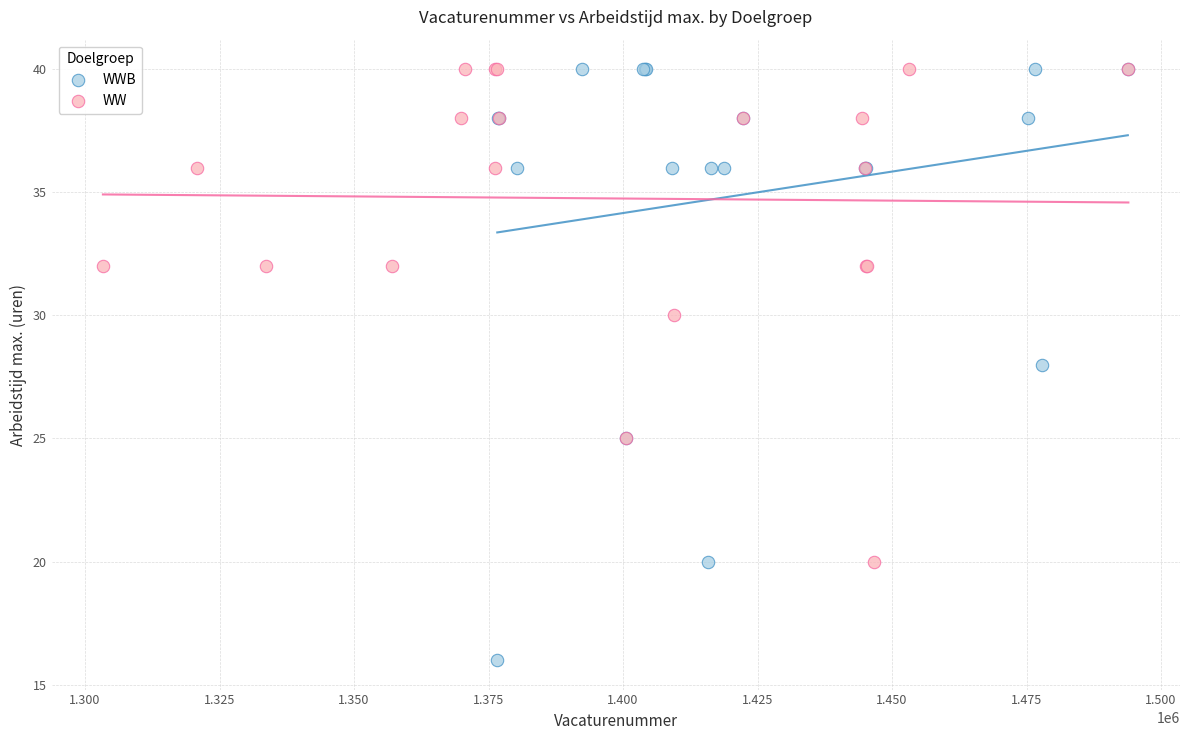

Which series has the widest spread of Y values?

WWB